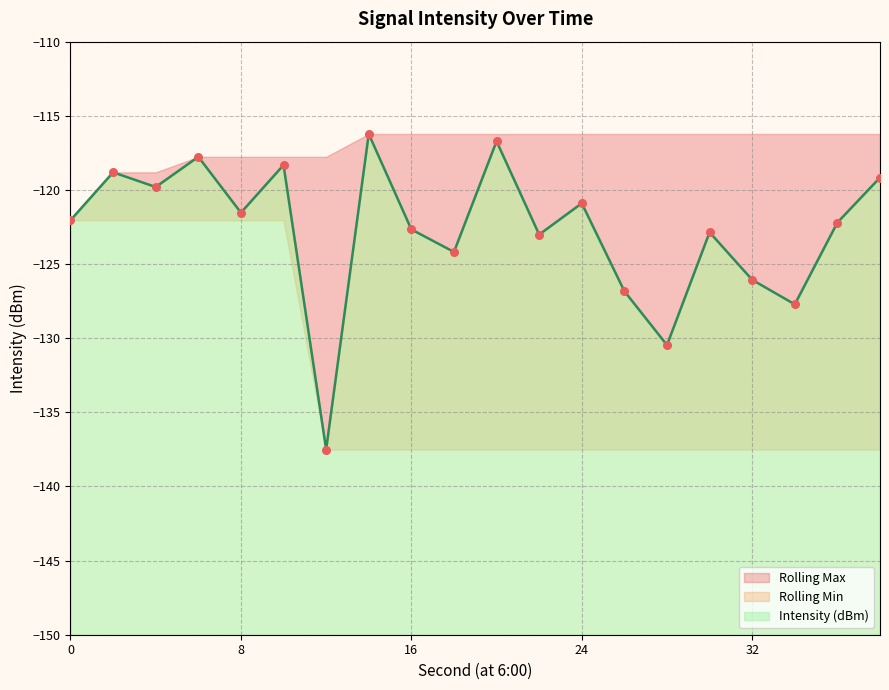

Which series reaches the minimum Y coordinate?

Intensity (dBm)